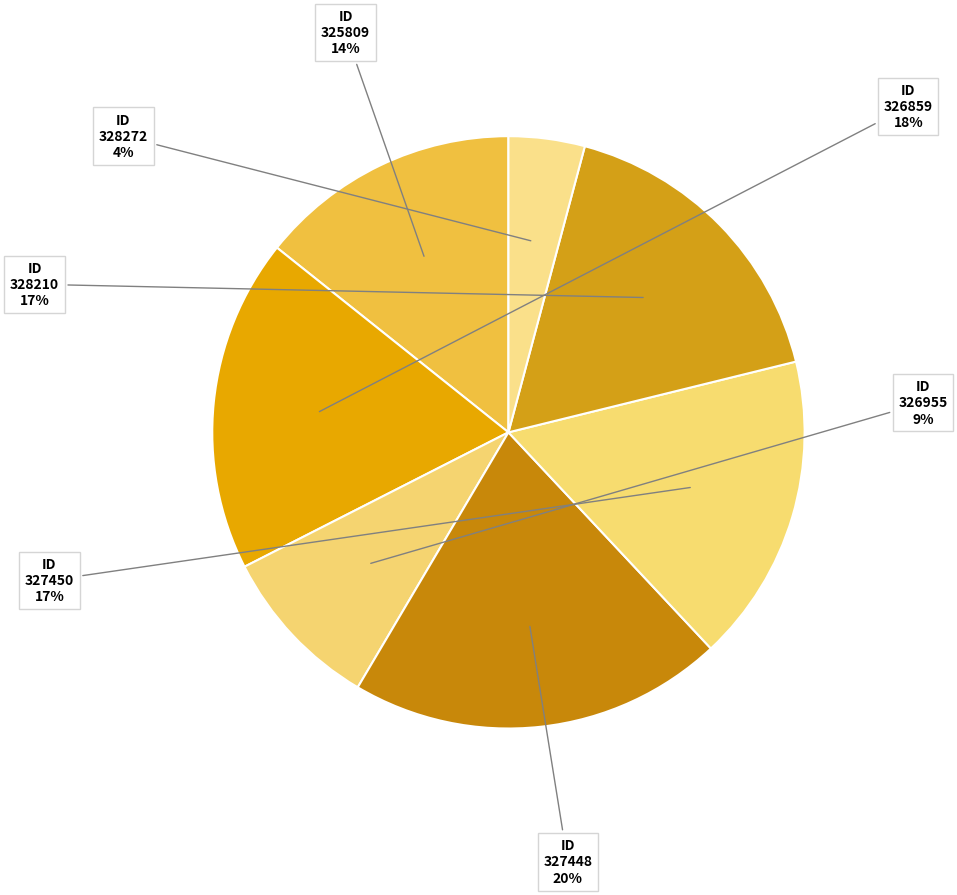

Count the number of slices in the pie.

7